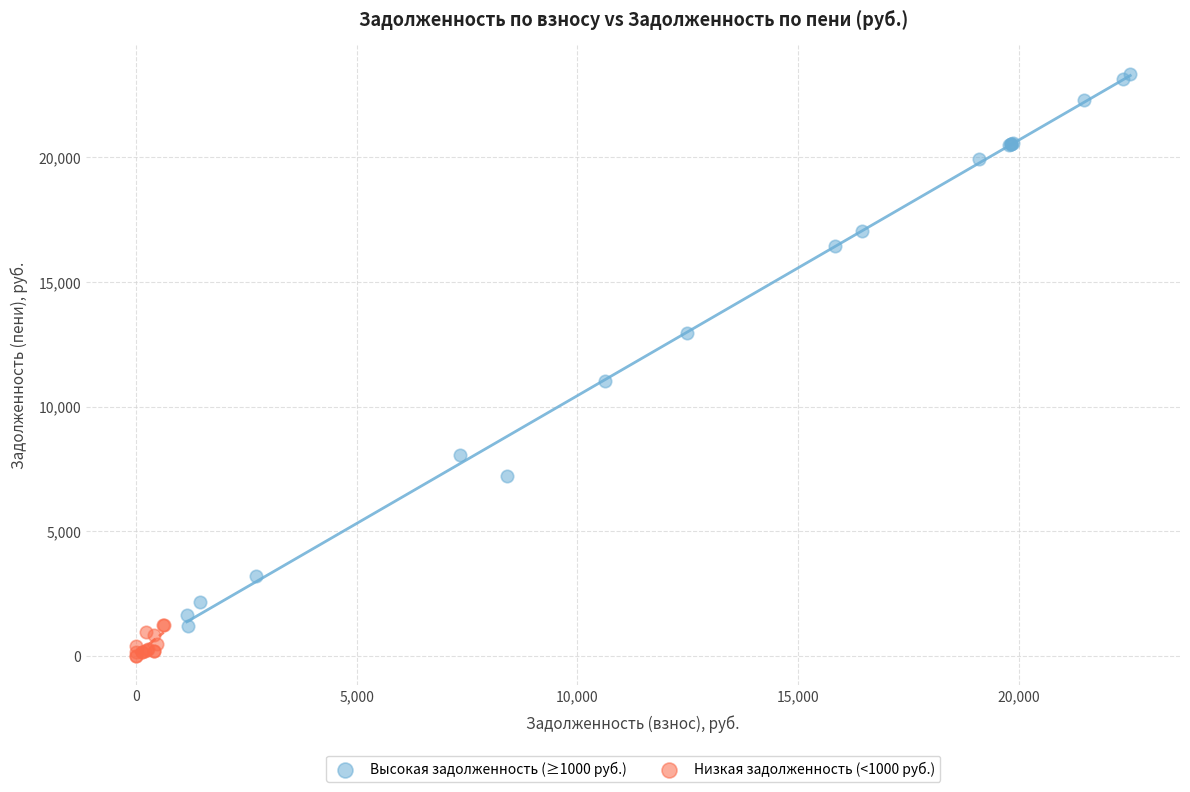

Which series has the widest spread of Y values?

Высокая задолженность (≥1000 руб.)